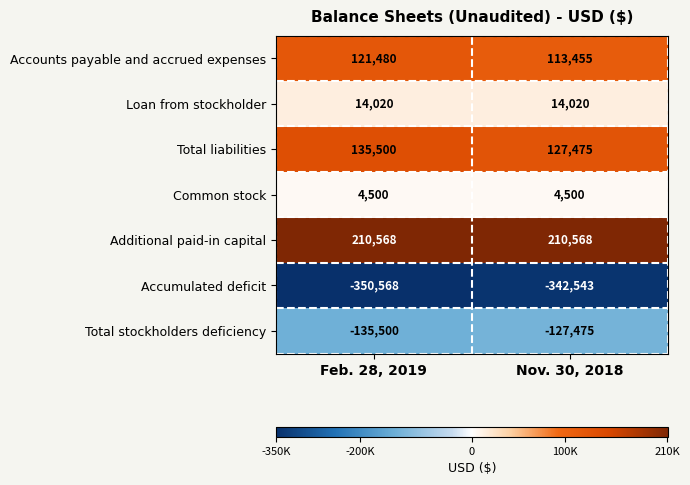

At which category does the chart reach its minimum across all series?

Feb. 28, 2019